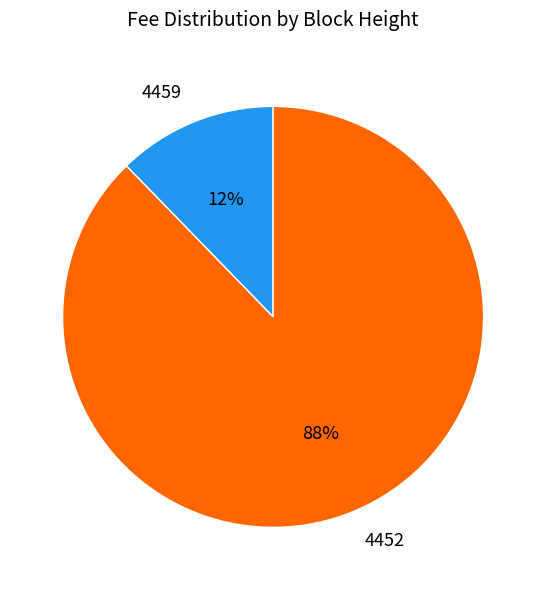

Which category has the smallest portion of the pie?

4459